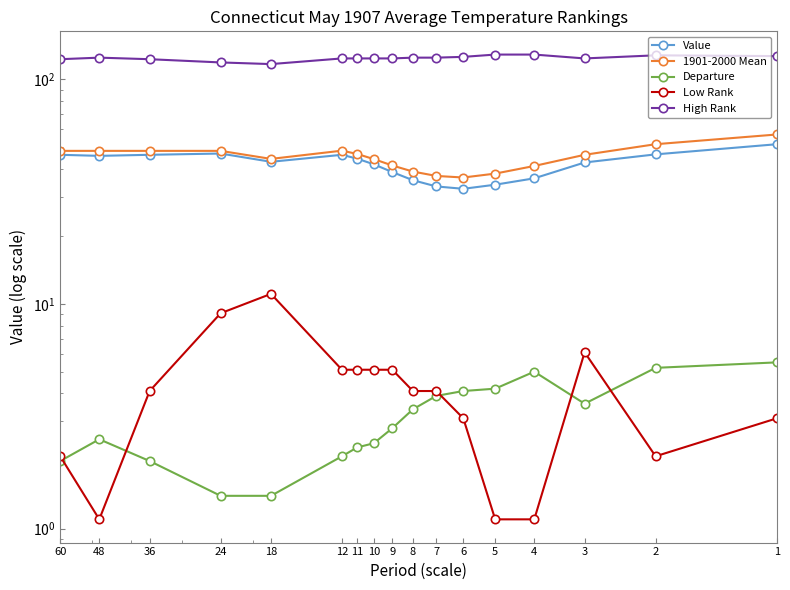

Reading left to right, extract all data points from this chart.

Value: 1=51.5	2=46.4	3=42.7	4=36.3	5=34.0	6=32.6	7=33.4	8=35.6	9=38.7	10=41.9	11=44.4	12=46.2	18=43.0	24=46.8	36=46.2	48=45.7	60=46.2
1901-2000 Mean: 1=56.9	2=51.5	3=46.2	4=41.2	5=38.1	6=36.6	7=37.2	8=38.9	9=41.4	10=44.2	11=46.6	12=48.2	18=44.3	24=48.1	36=48.1	48=48.1	60=48.1
Departure: 1=5.5	2=5.2	3=3.6	4=5.0	5=4.2	6=4.1	7=3.9	8=3.4	9=2.8	10=2.4	11=2.3	12=2.1	18=1.4	24=1.4	36=2.0	48=2.5	60=2.0
Low Rank: 1=3.1	2=2.1	3=6.1	4=1.1	5=1.1	6=3.1	7=4.1	8=4.1	9=5.1	10=5.1	11=5.1	12=5.1	18=11.1	24=9.1	36=4.1	48=1.1	60=2.1
High Rank: 1=127.1	2=128.1	3=124.1	4=129.1	5=129.1	6=126.1	7=125.1	8=125.1	9=124.1	10=124.1	11=124.1	12=124.1	18=117.1	24=119.1	36=123.1	48=125.1	60=123.1